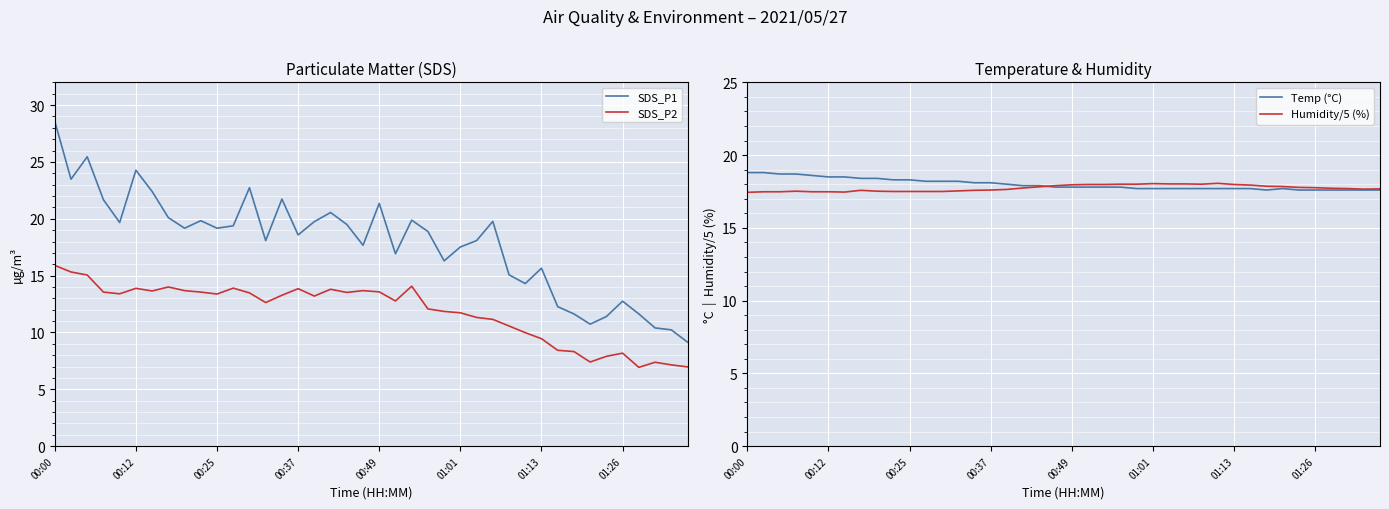

What is the minimum value for Temp (°C)?

17.6